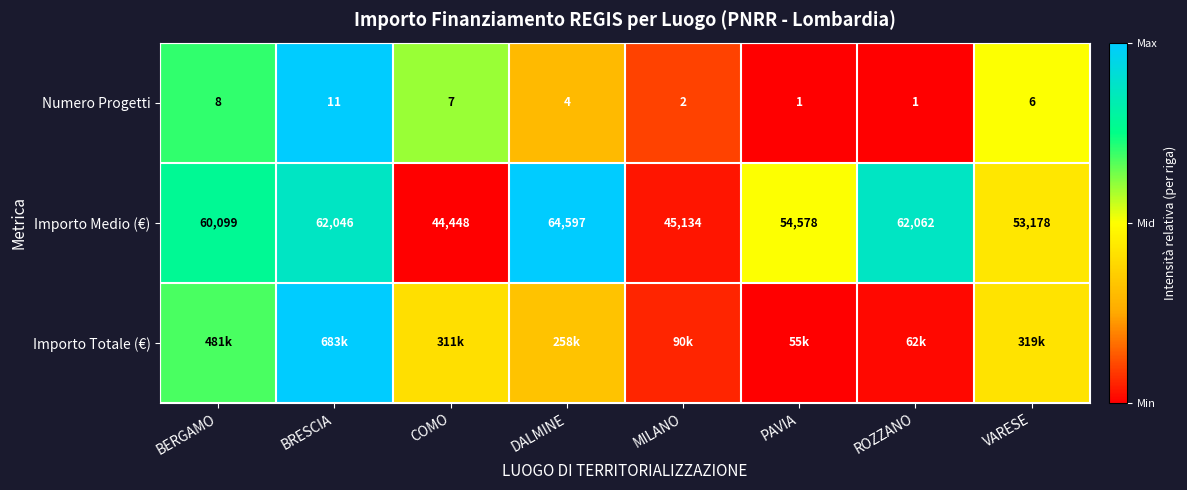

Is the value of Numero Progetti at VARESE greater than the value of Importo Medio (€) at VARESE?

No